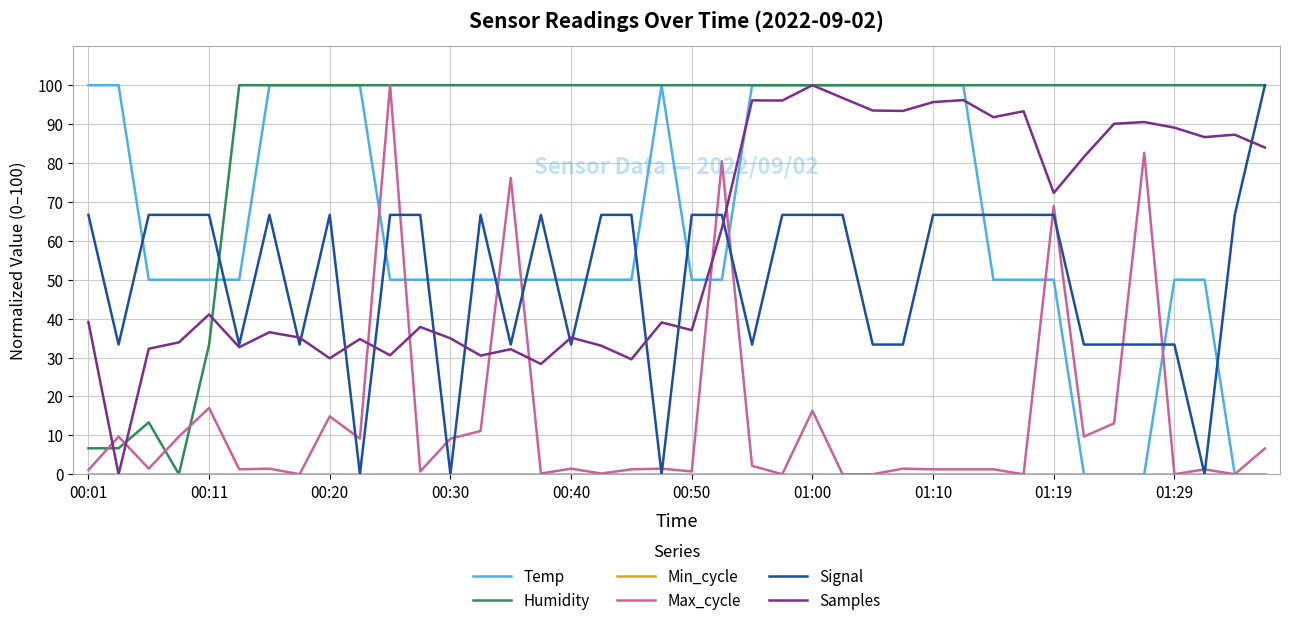

What is the maximum value for Temp?

100.0